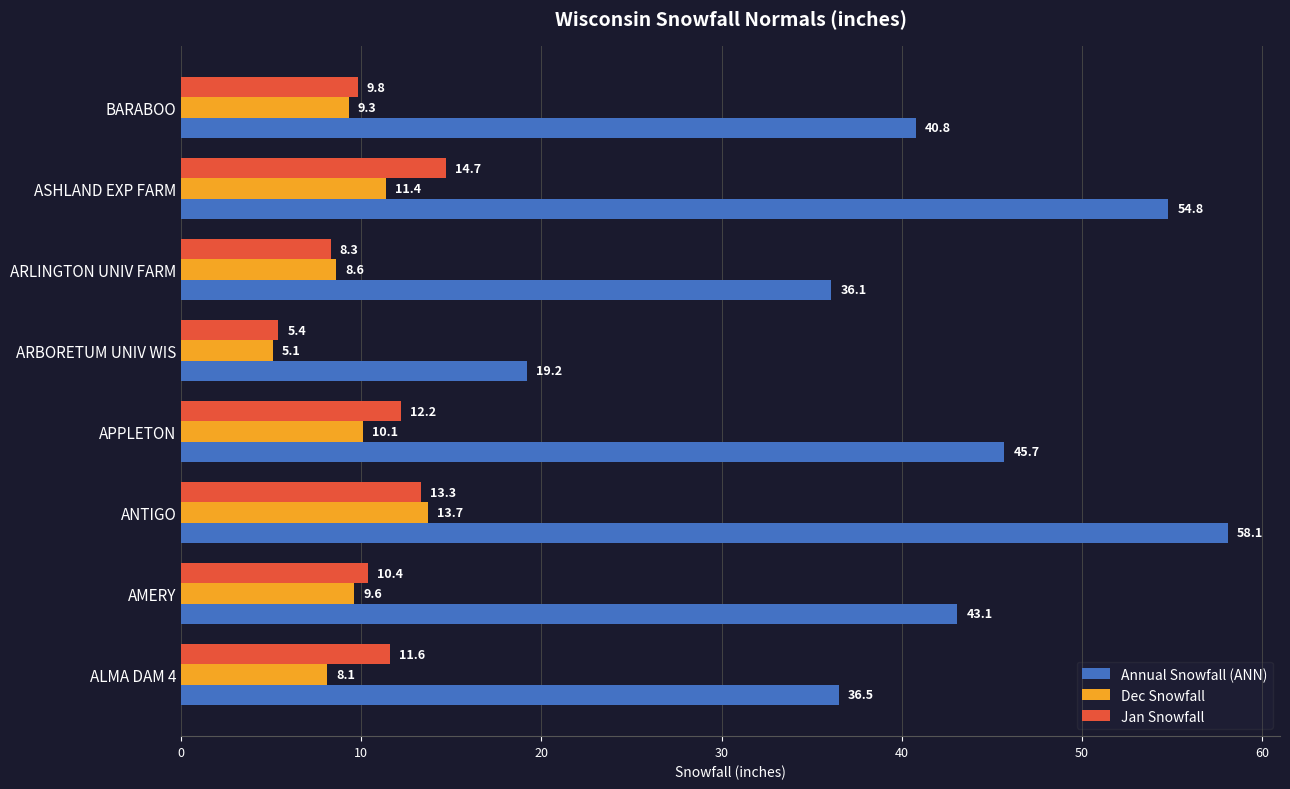

The Jan Snowfall series shows 4.2 at ARLINGTON UNIV FARM. True or false?

False